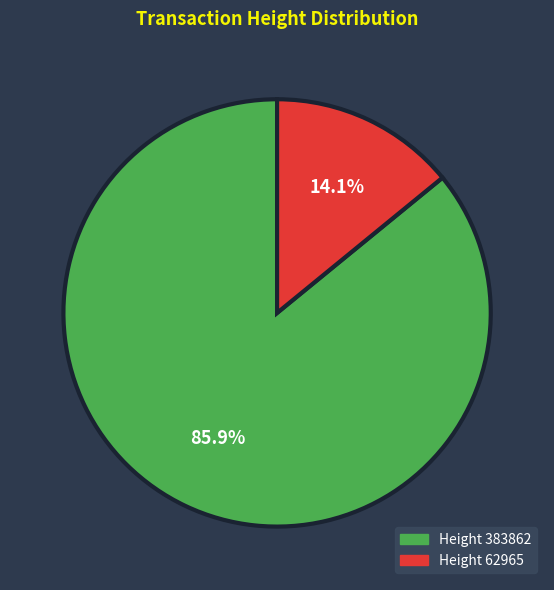

Does any single category account for the majority?

Yes